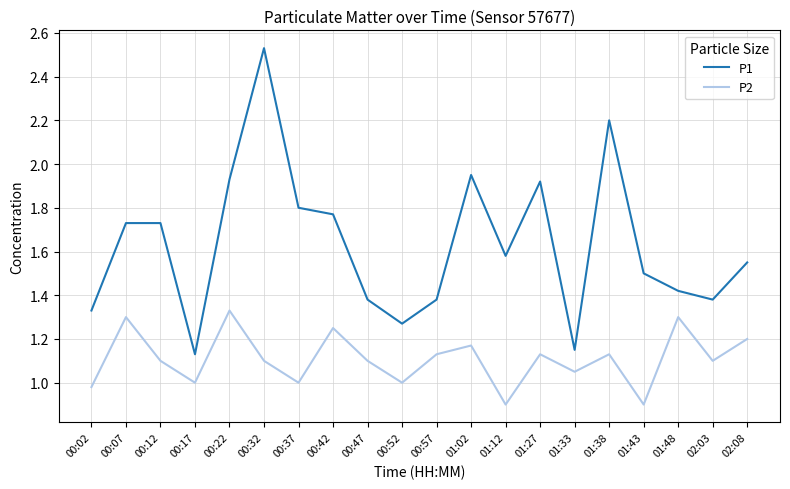

True or false: P1 has a value of 2.2 at 01:38.

True